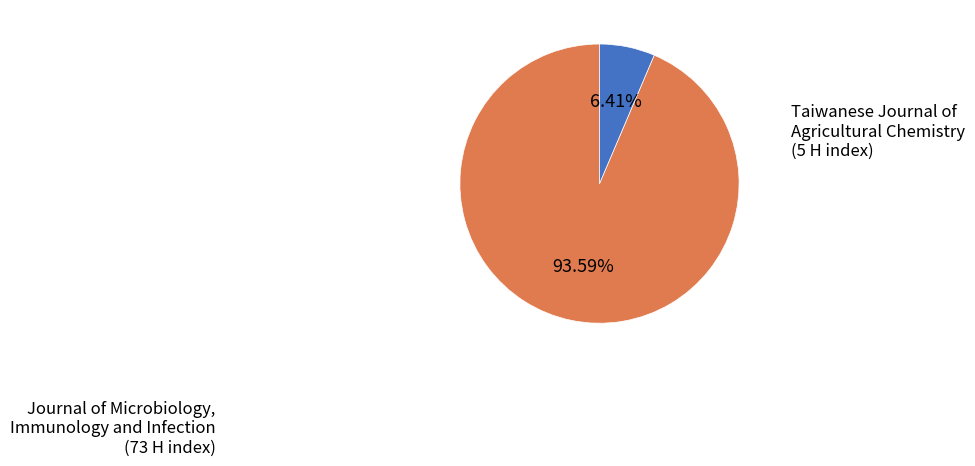

To the nearest percent, what is the average slice percentage?

50%